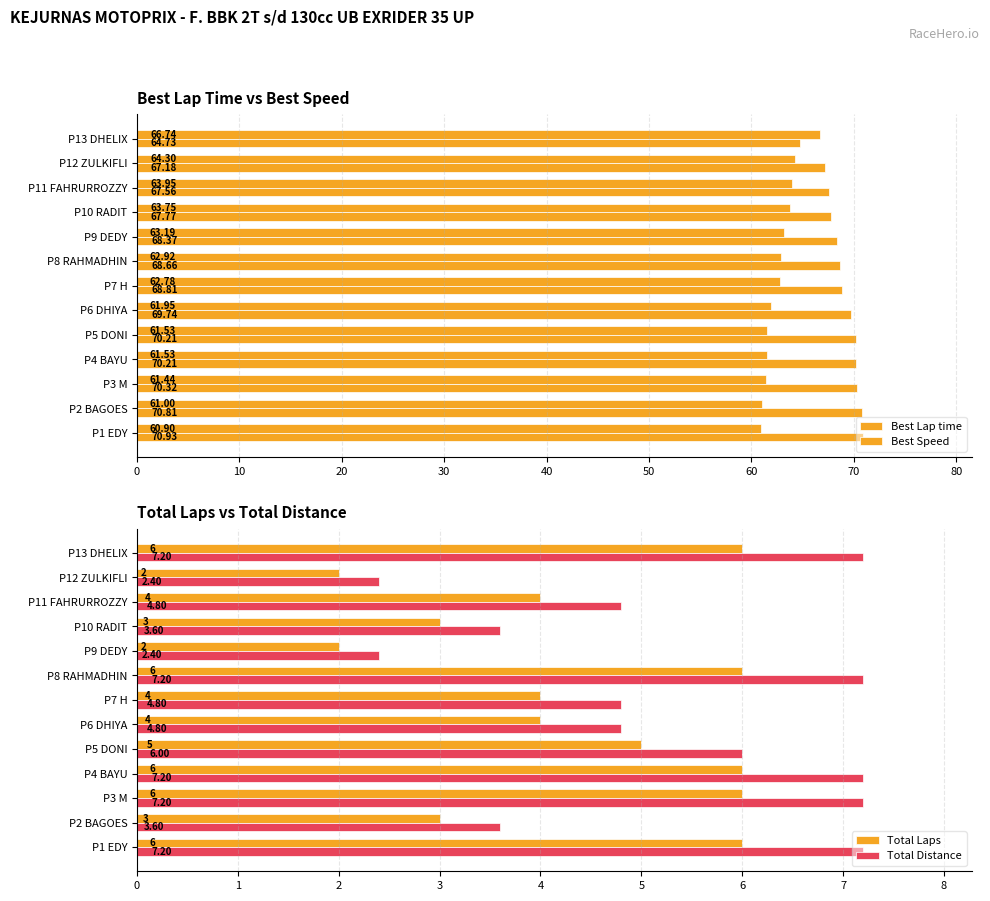

Is the value of Total Distance at P4 BAYU greater than the value of Total Laps at P4 BAYU?

Yes